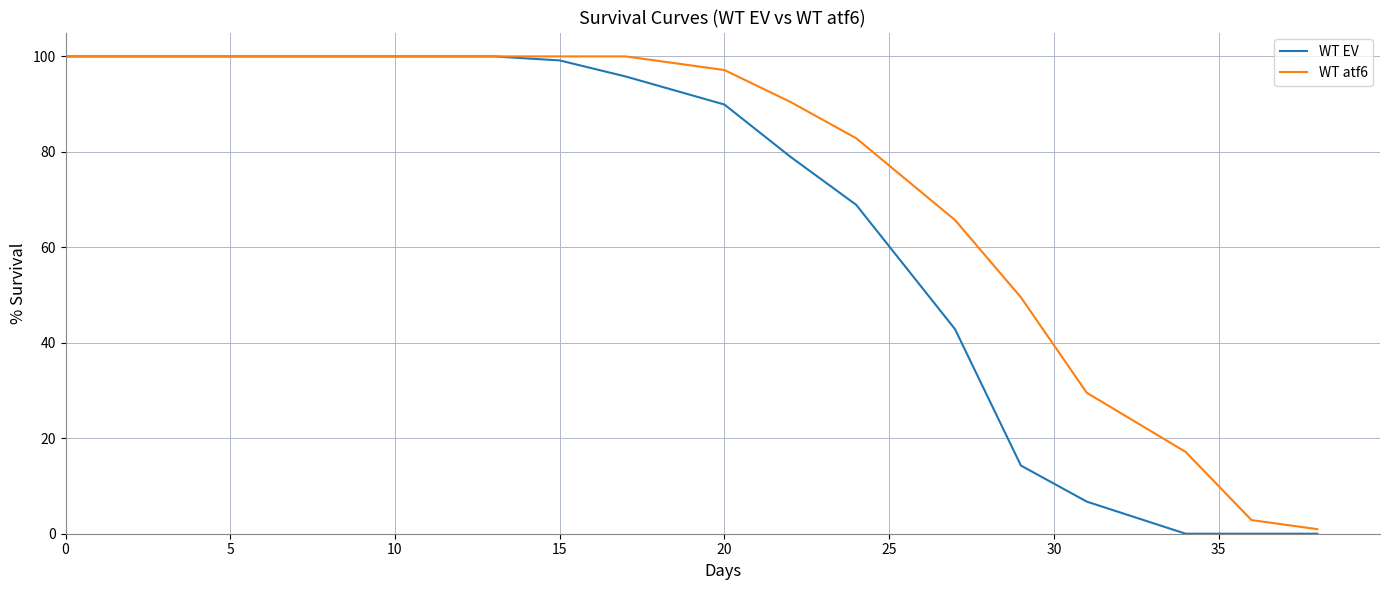

What is the greatest value displayed?

100.0